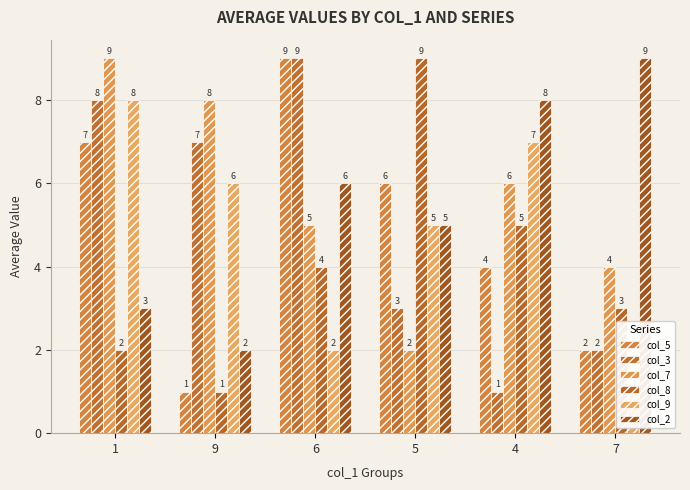

How many bars are there in each group?

6